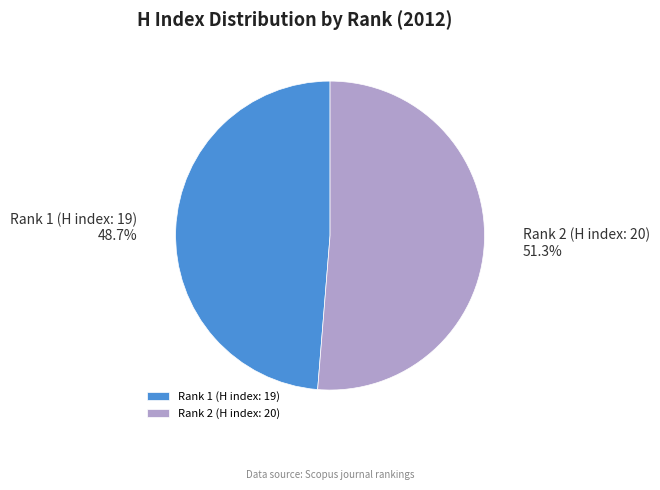

Count the number of slices in the pie.

2